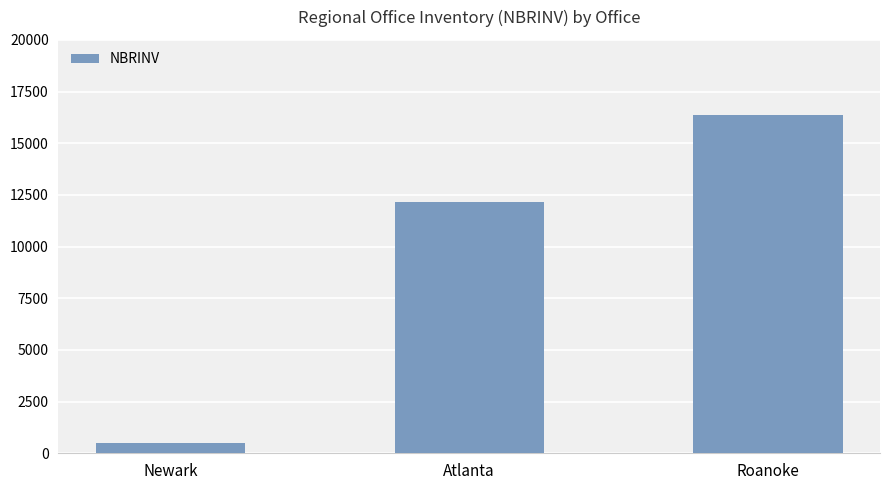

Approximately how many times larger is the value at Atlanta compared to Newark?

24.2